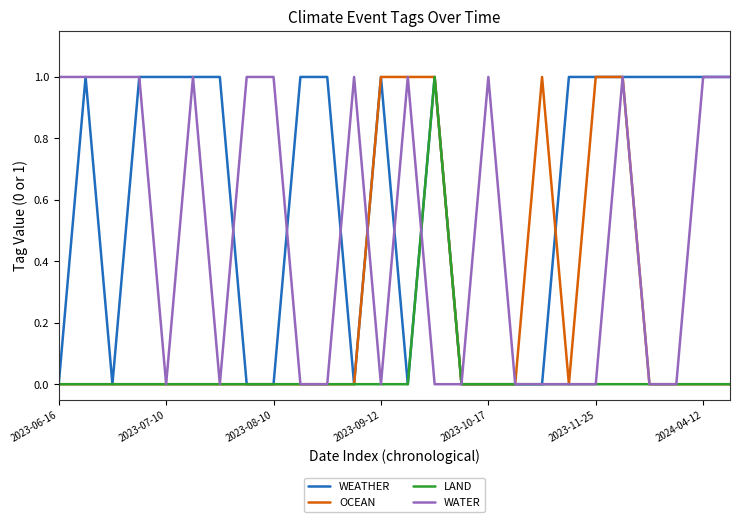

What is the difference between the maximum and minimum values in the LAND series?

1